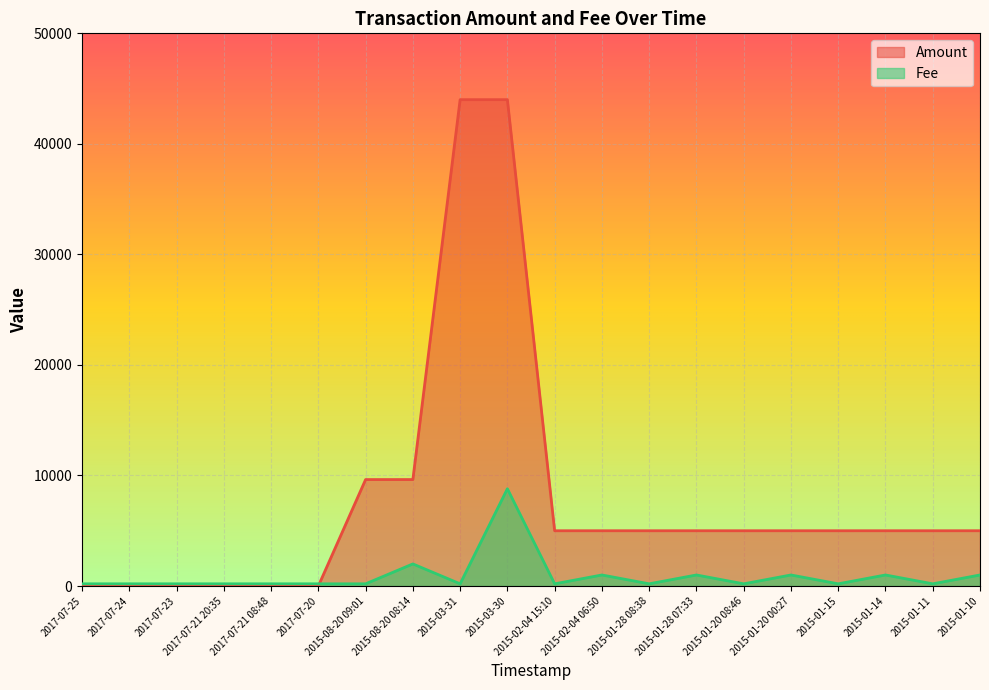

Rank the categories by Fee value from highest to lowest.

2015-03-30, 2015-08-20 08:14, 2015-02-04 06:50, 2015-01-28 07:33, 2015-01-20 00:27, 2015-01-14, 2015-01-10, 2017-07-25, 2017-07-24, 2017-07-23, 2017-07-21 20:35, 2017-07-21 08:48, 2017-07-20, 2015-08-20 09:01, 2015-03-31, 2015-02-04 15:10, 2015-01-28 08:38, 2015-01-20 08:46, 2015-01-15, 2015-01-11